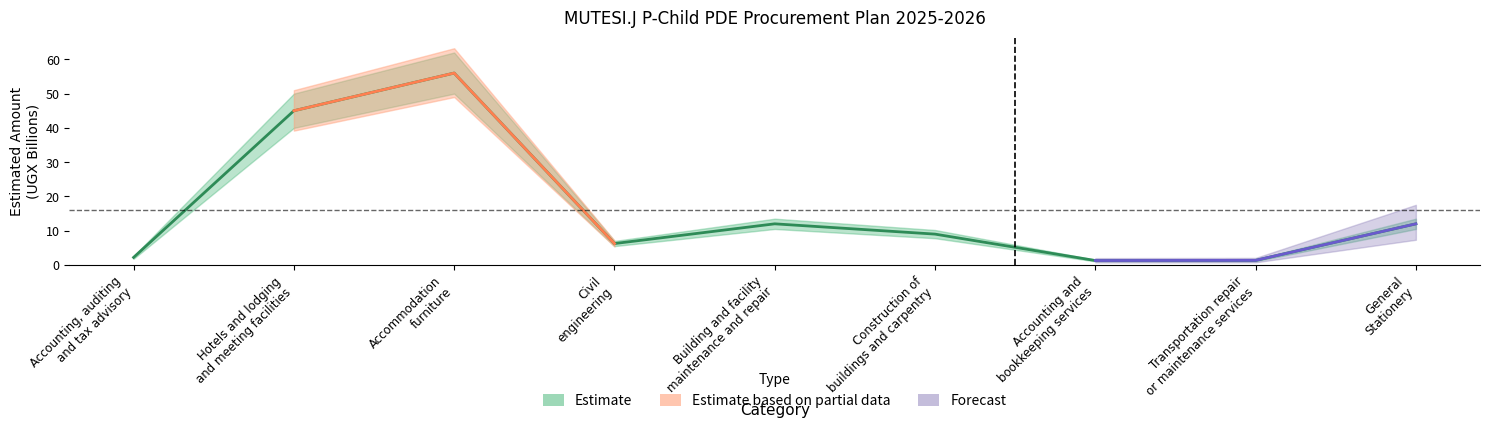

What is the change in value from Hotels and lodging
and meeting facilities to Building and facility
maintenance and repair?

-33.0